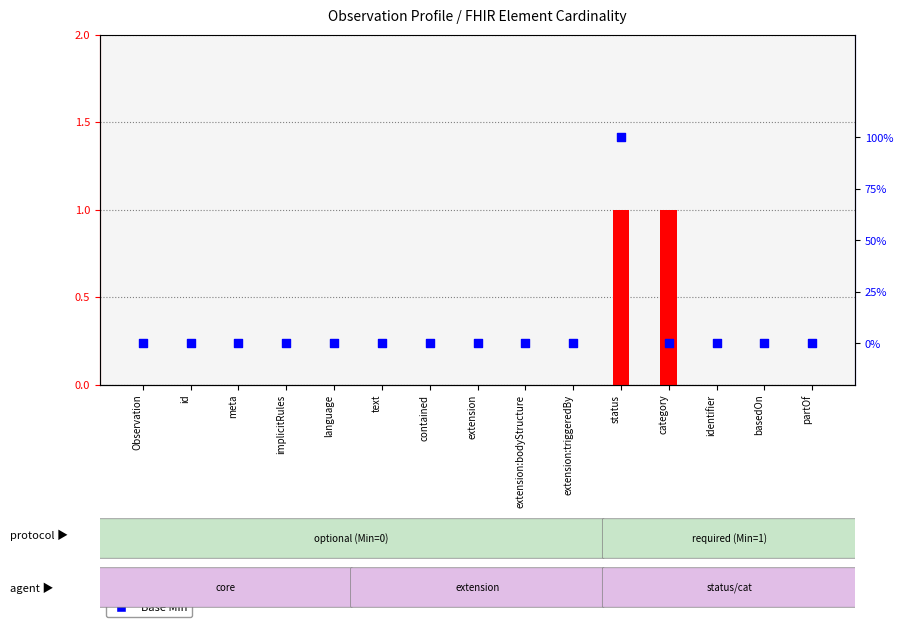

Which series reaches the minimum Y coordinate?

Min